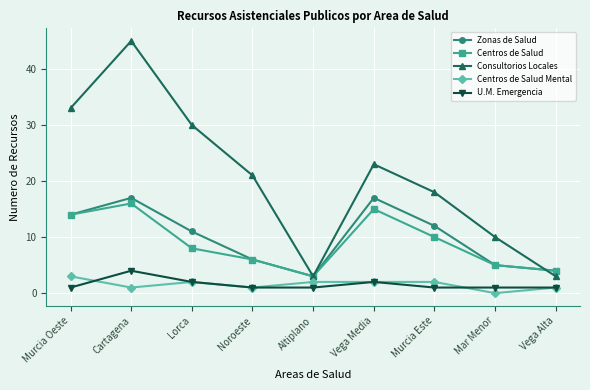

Is this an area chart (filled region under the line)?

No